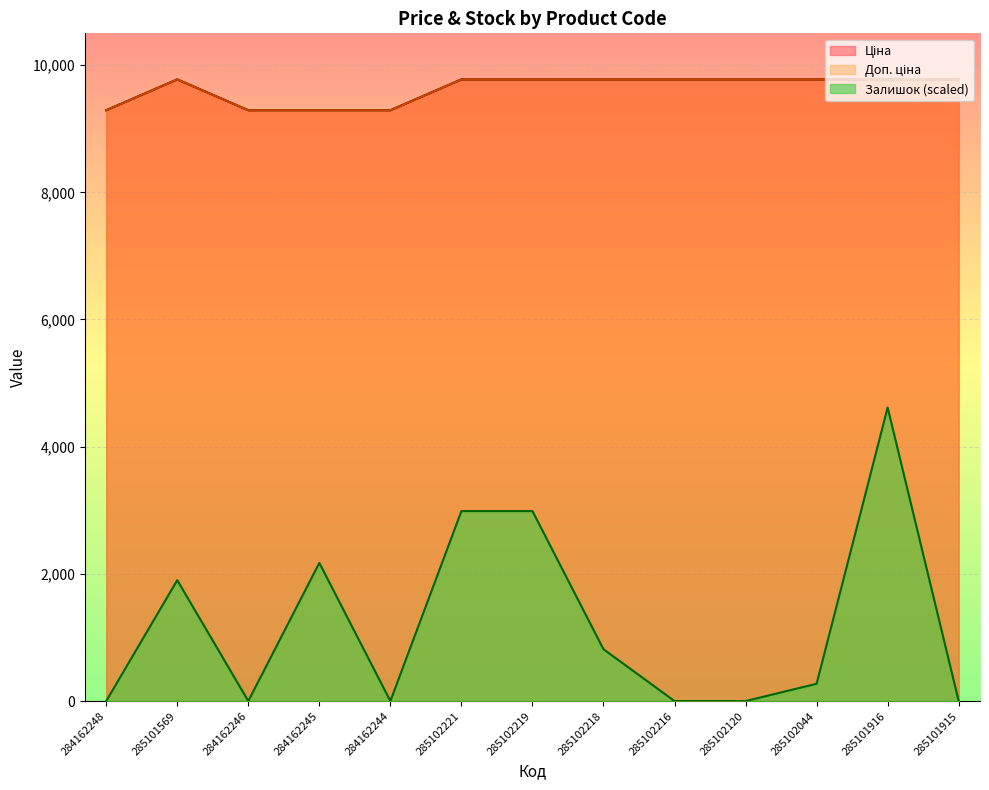

What is the difference between the maximum and second lowest values in the Залишок series?

4616.2